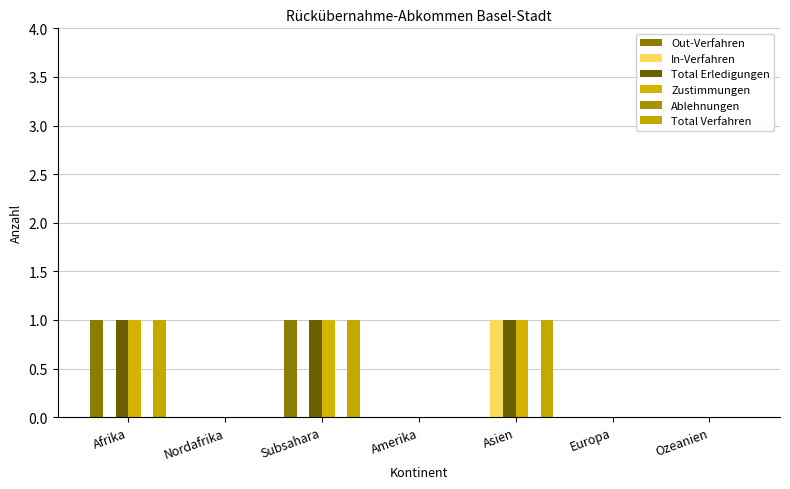

Count the number of data series in this chart.

5